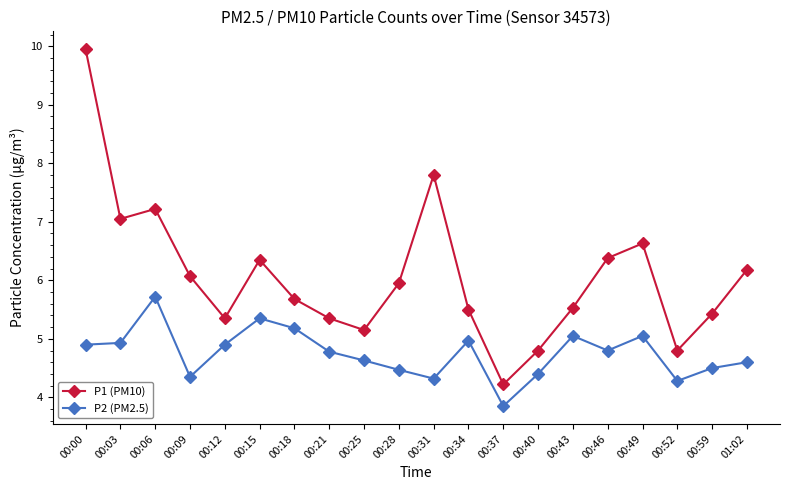

How many data points does each series have?

20